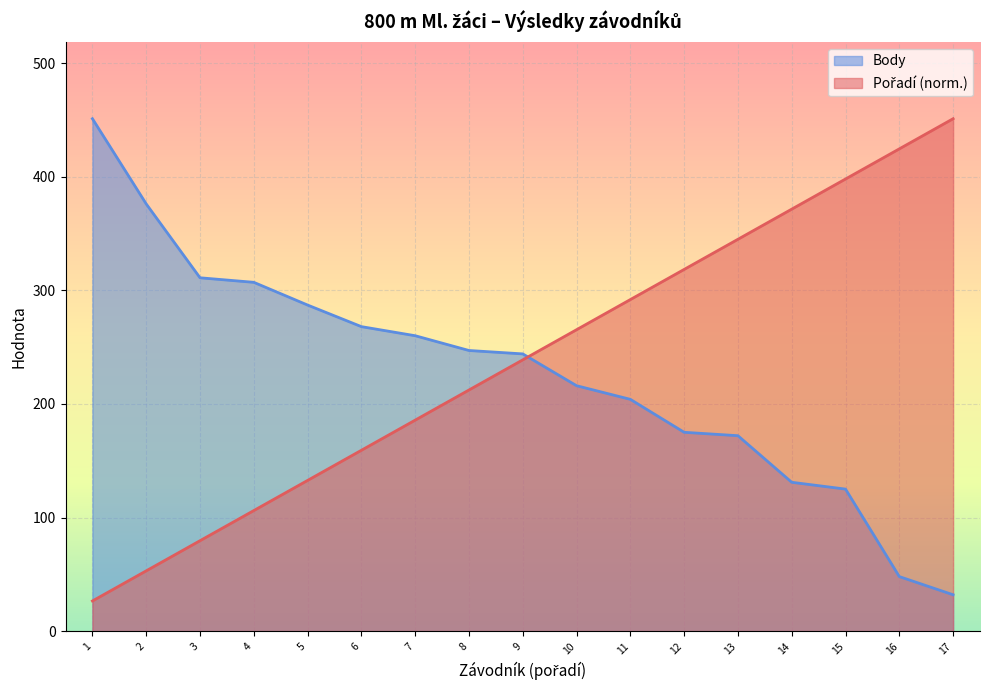

What is the difference between the maximum and minimum values in the Body series?

419.0